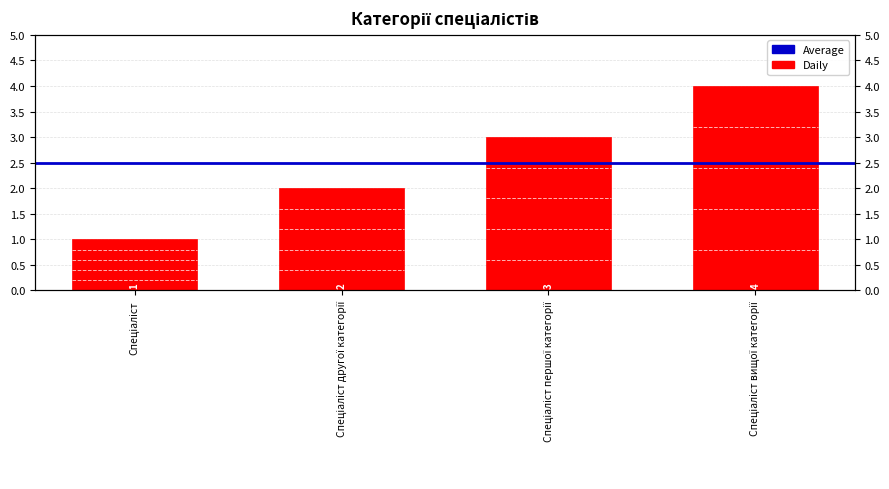

Rank the categories by value from highest to lowest.

Спеціаліст вищої категорії, Спеціаліст першої категорії, Спеціаліст другої категорії, Спеціаліст